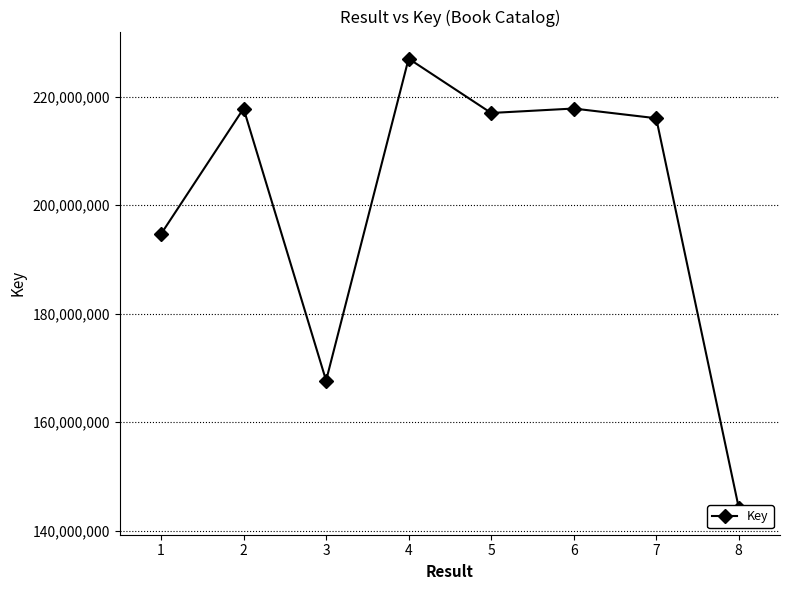

Which category has the highest value across all series?

4